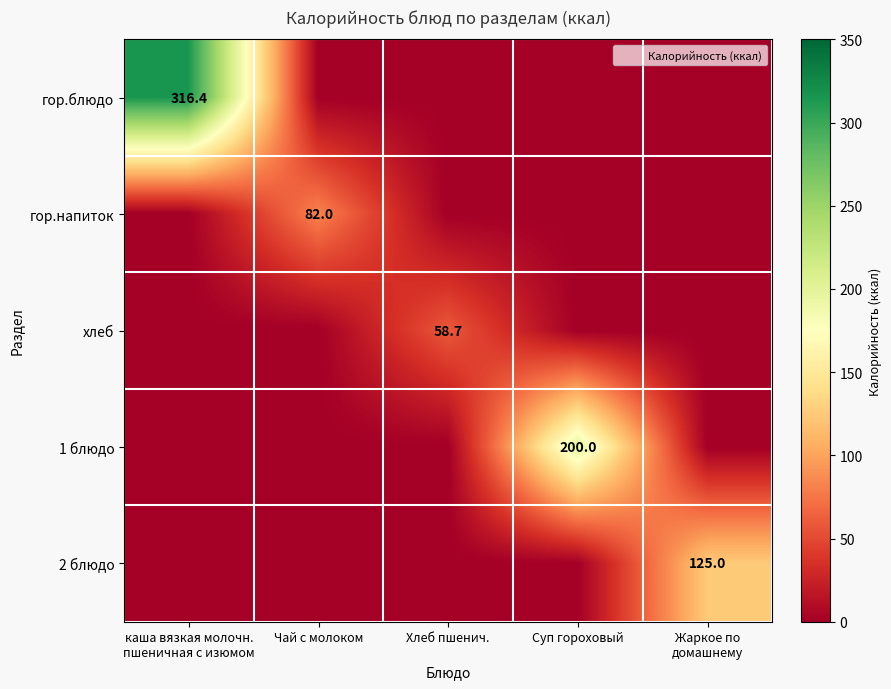

What is the average value of the 2 блюдо series?

25.0